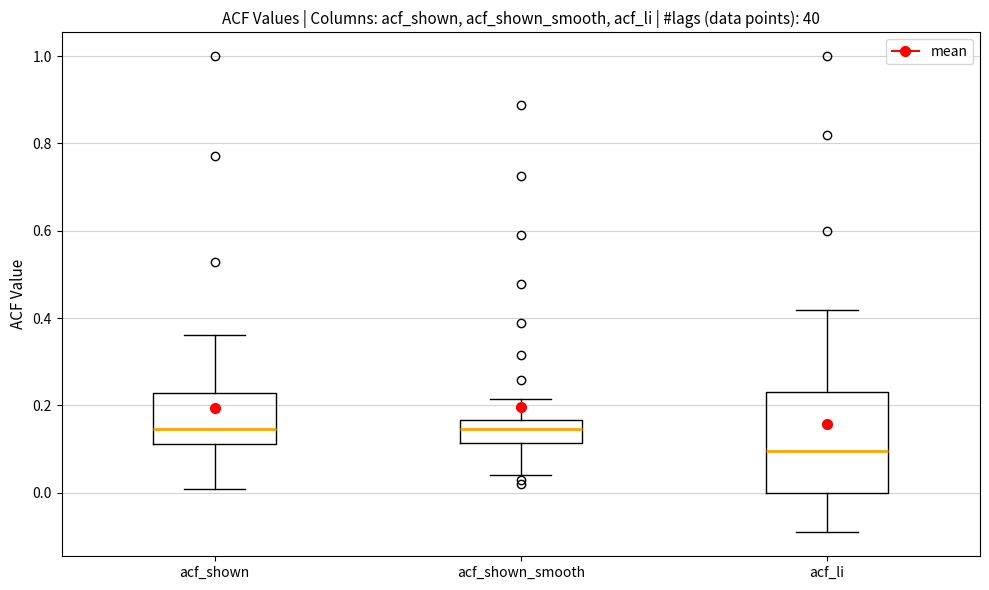

Reading left to right, read every box against the y-axis: the position of its median line, the range the box covers, and the ends of its whiskers. The values are not printed on the chart, so give them approximately, as read against the axis.

acf_shown: median 0.14, box 0.12 to 0.22, whiskers 0.00 to 0.36
acf_shown_smooth: median 0.14, box 0.12 to 0.16, whiskers 0.04 to 0.22
acf_li: median 0.10, box 0.00 to 0.24, whiskers -0.10 to 0.42